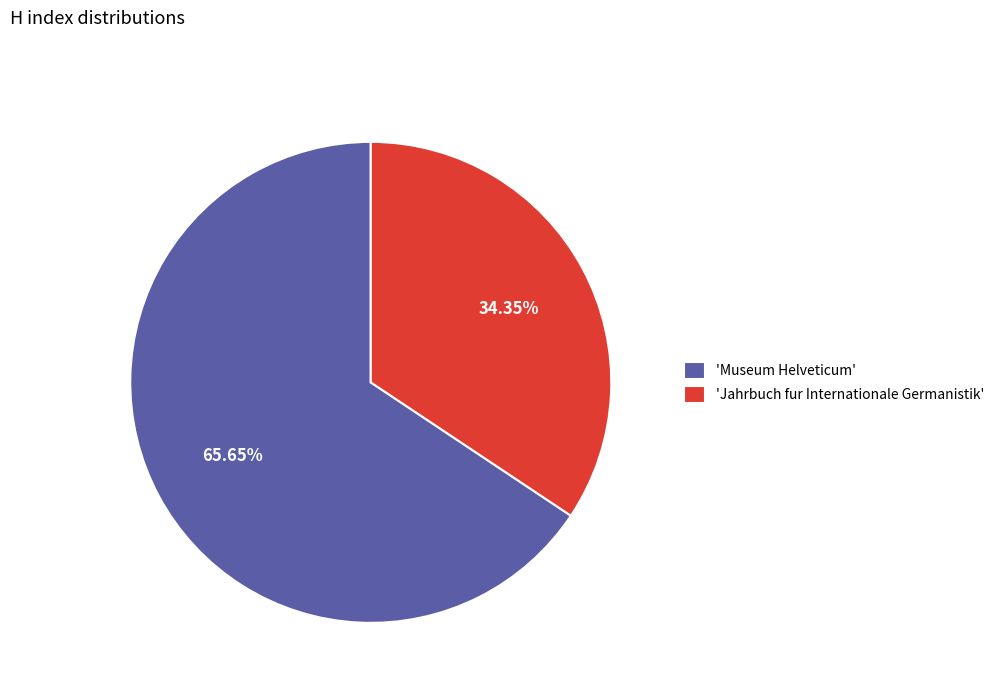

Rank the categories by value from lowest to highest.

'Jahrbuch fur Internationale Germanistik', 'Museum Helveticum'